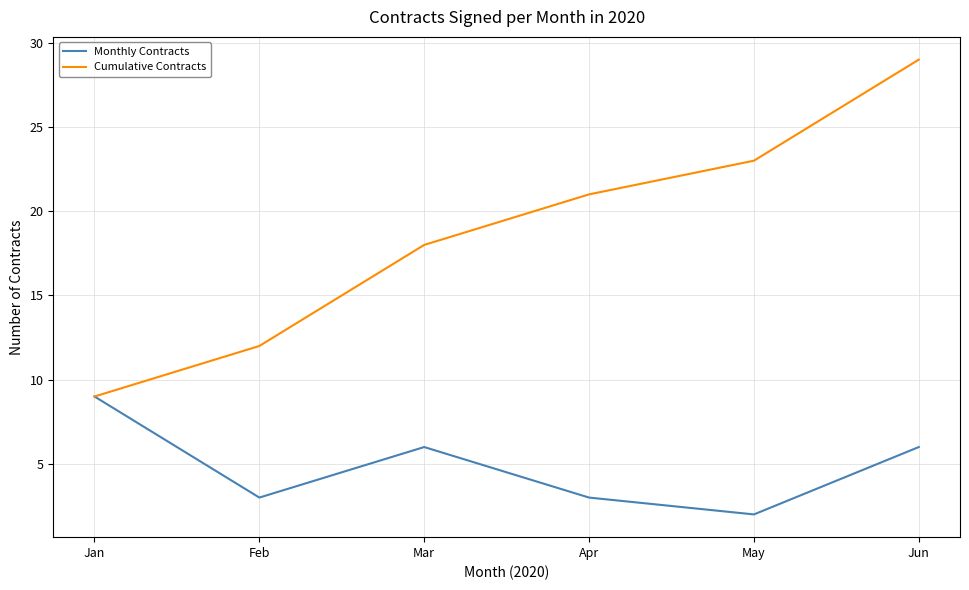

What is the average value of the Cumulative Contracts series?

19